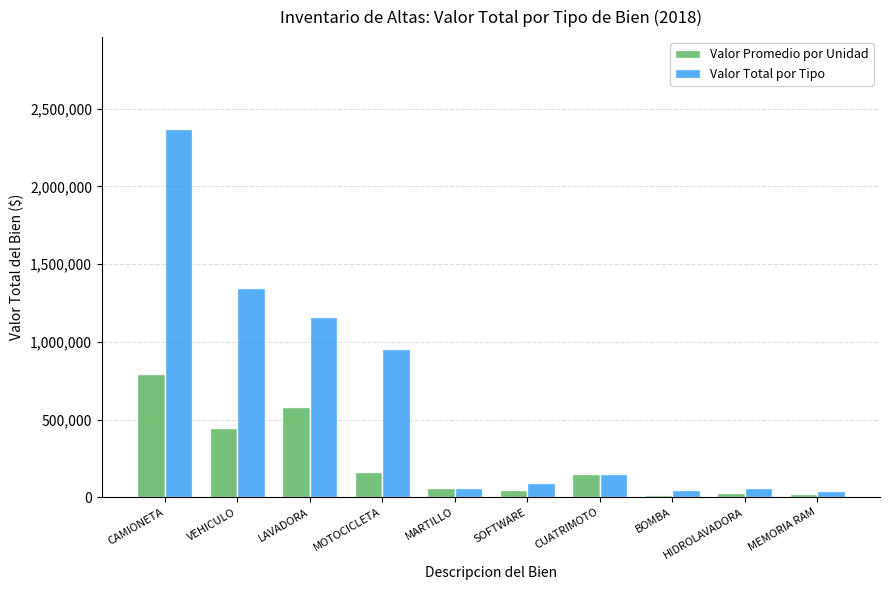

How many data points does each series have?

10